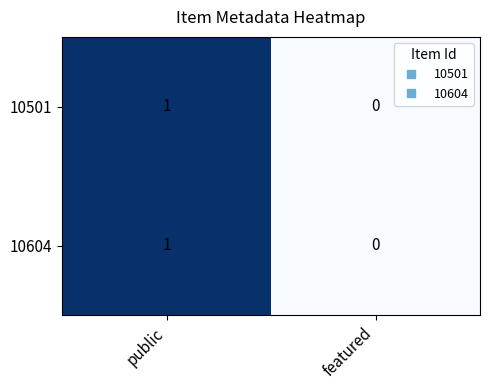

Rank the categories by 10604 value from lowest to highest.

featured, public